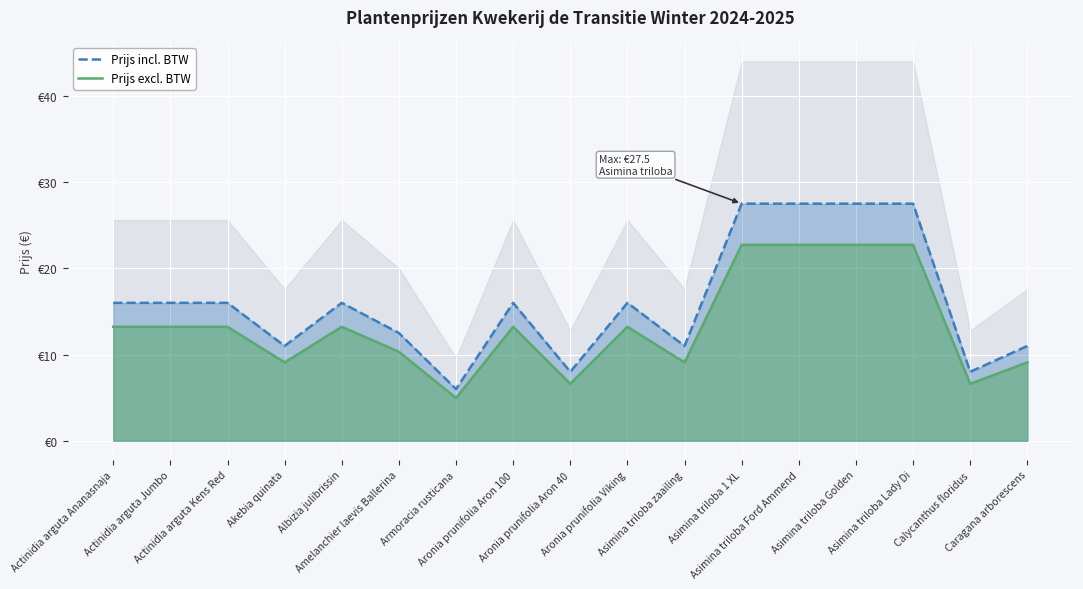

How many categories are shown in the chart?

17